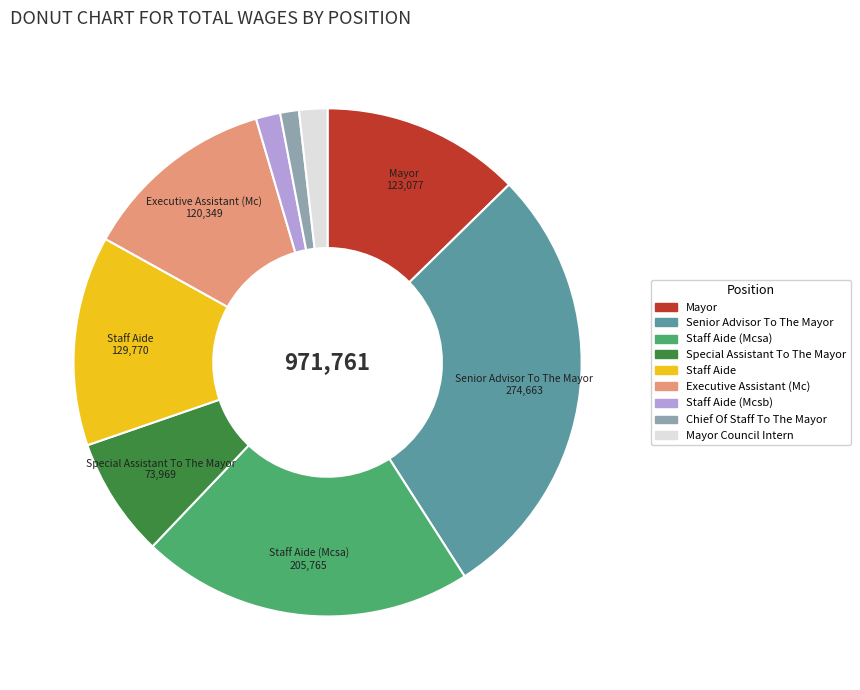

Is there a majority slice in this chart?

No